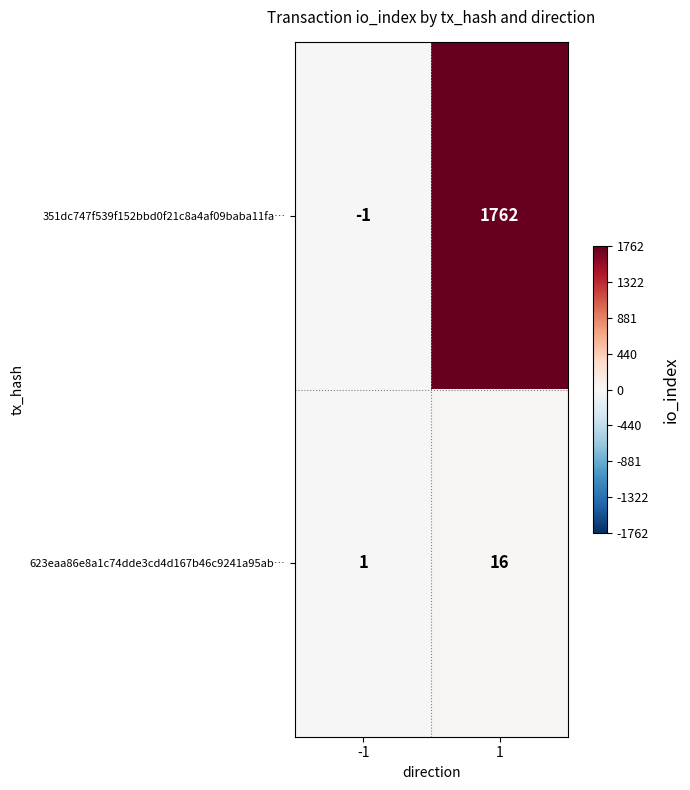

What is the difference between the highest and lowest values at -1?

2